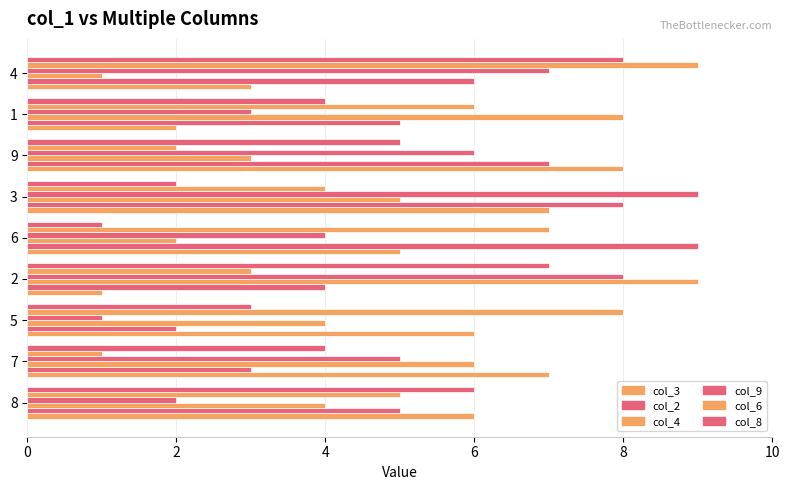

Where does the col_6 series first go above 5?

5